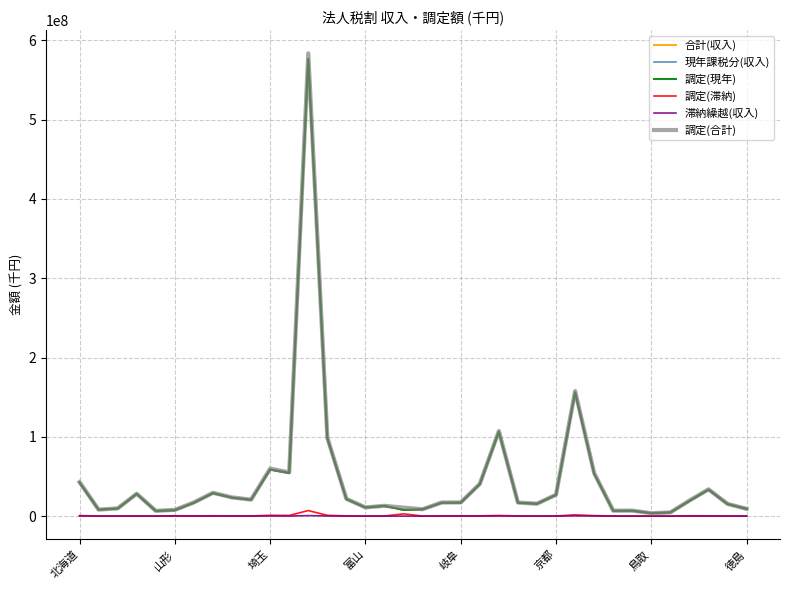

What is the lowest value of the 調定(滞納) series?

43343